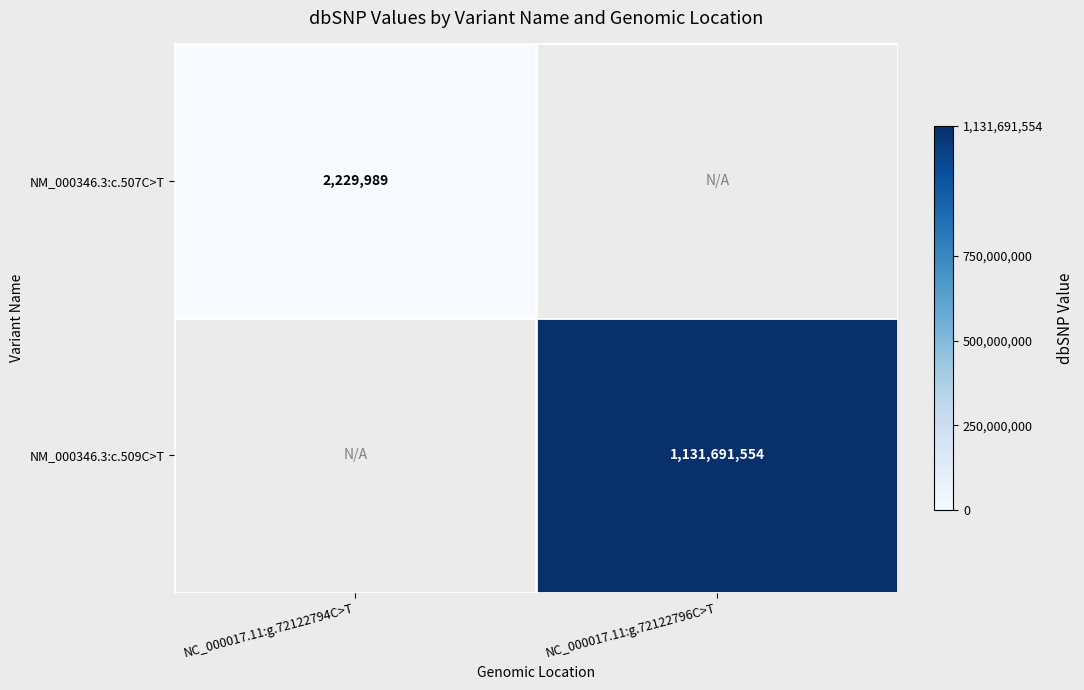

Is it true that NM_000346.3:c.509C>T equals 671043661 at NC_000017.11:g.72122796C>T?

False